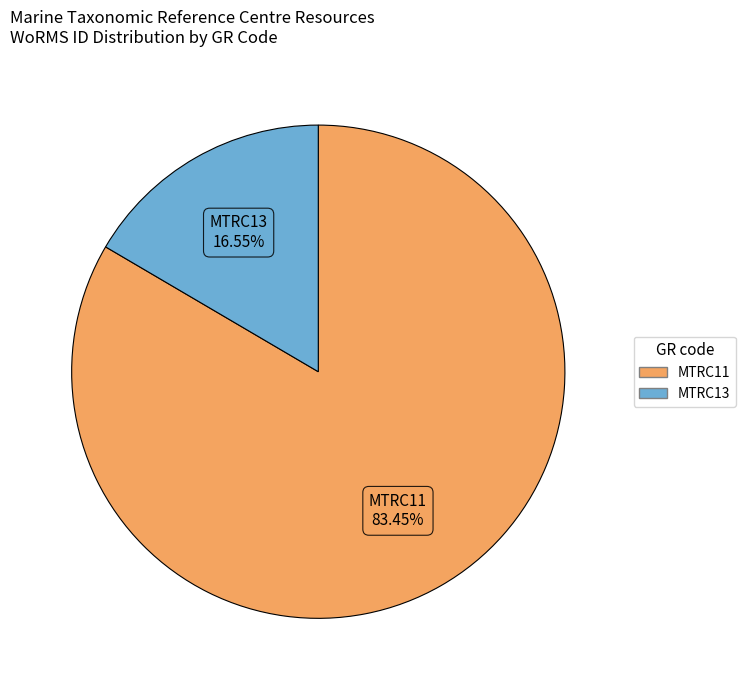

To the nearest percent, what percentage of the pie is MTRC11?

83%